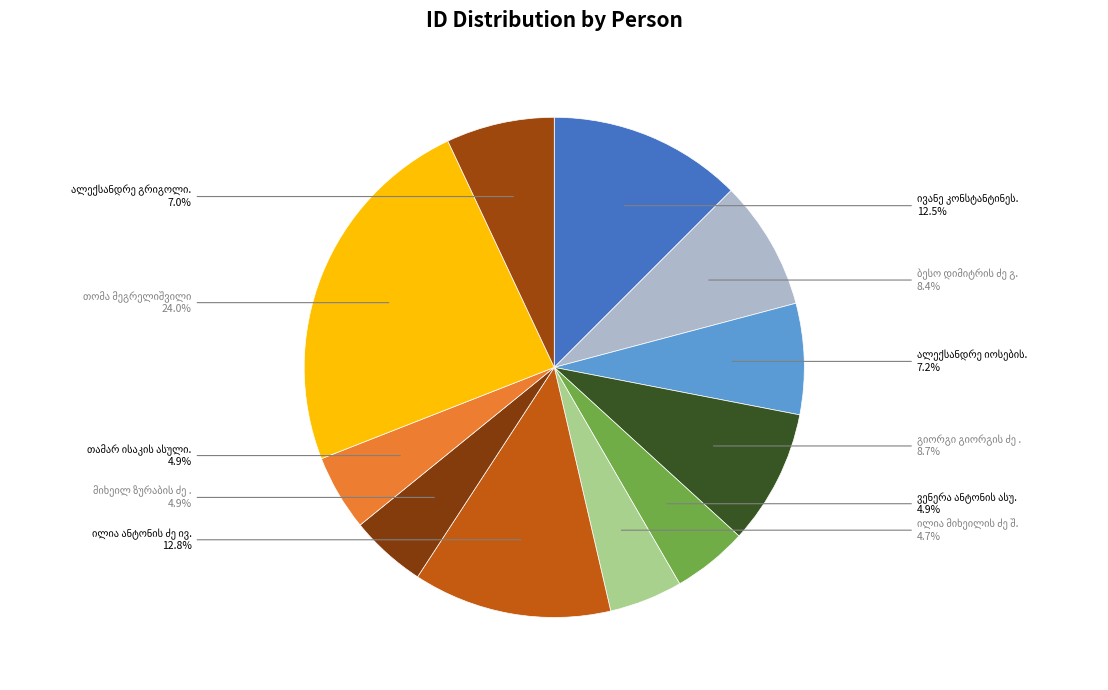

How many slices are in this pie chart?

11